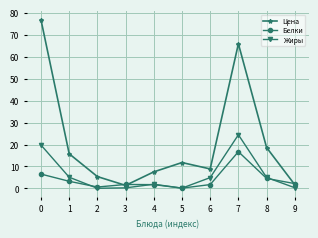

True or false: Цена and Жиры intersect in this chart.

False